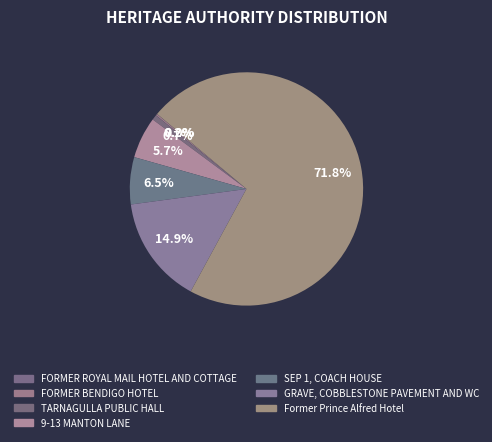

To the nearest percent, what percentage of the pie is GRAVE, COBBLESTONE PAVEMENT AND WC?

15%